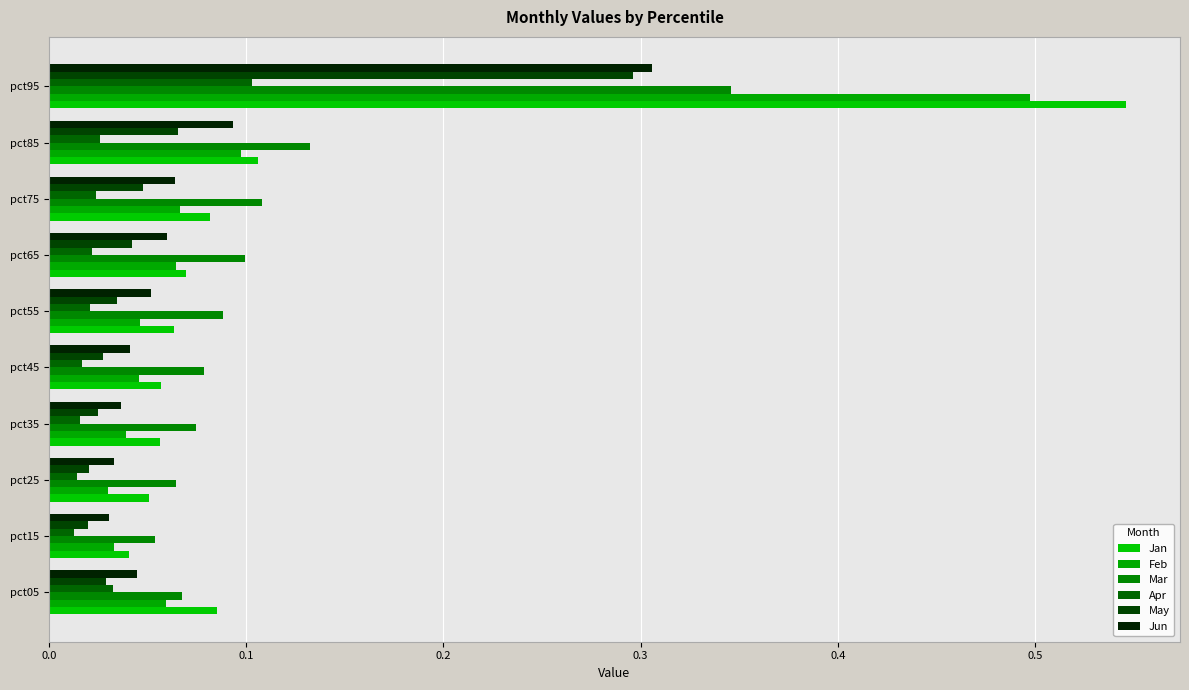

At which label is Mar closest to 0?

pct15